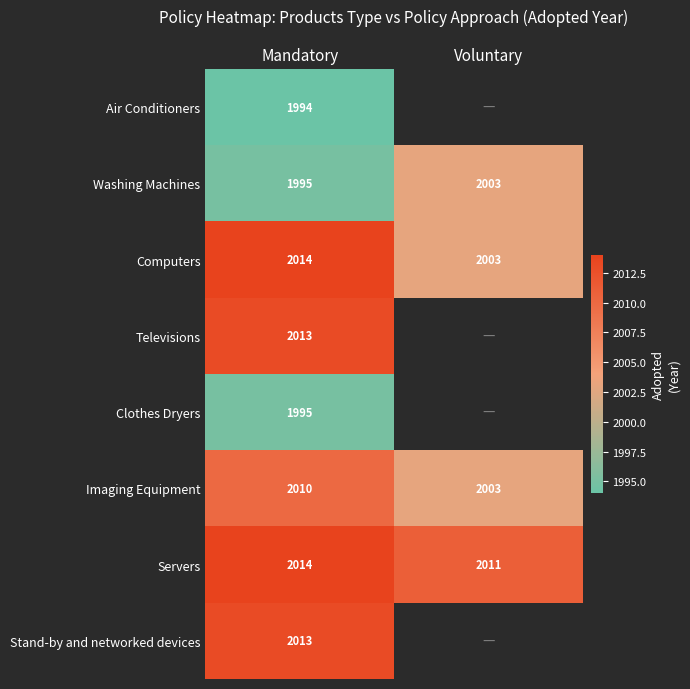

What is the sum of the Computers values at Voluntary and Mandatory?

4017